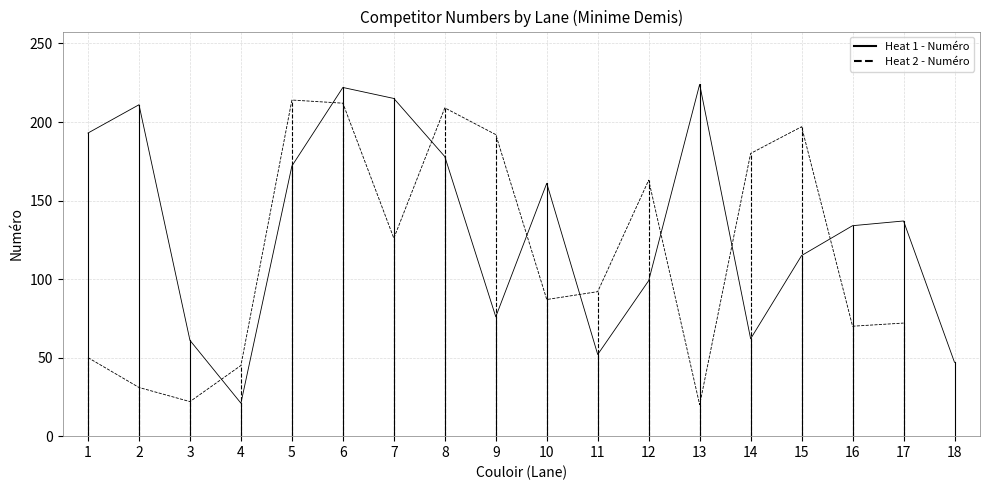

How many distinct data groups are displayed?

2